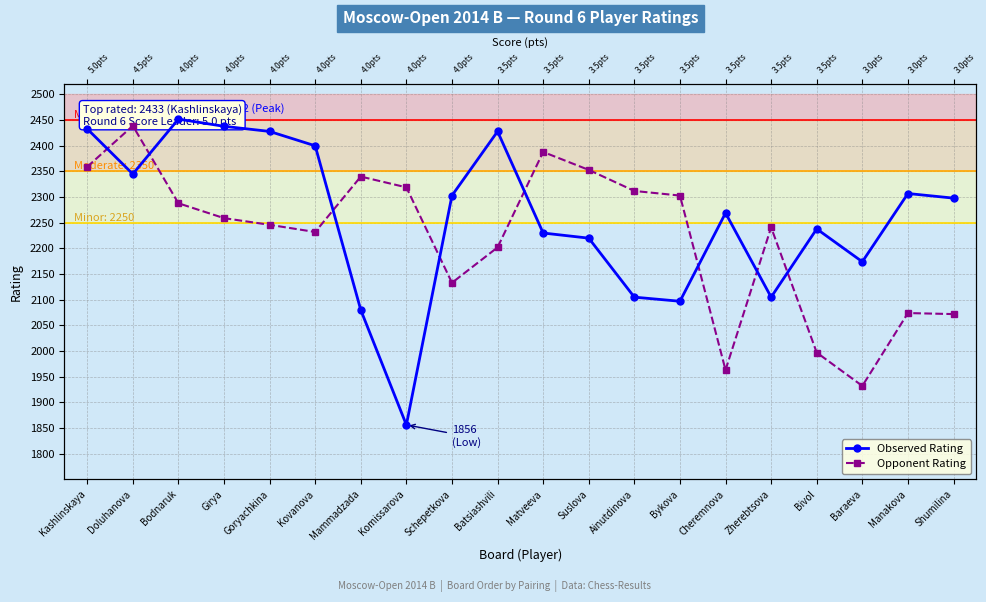

True or false: Opponent Rating has a value of 2072 at Shumilina.

True